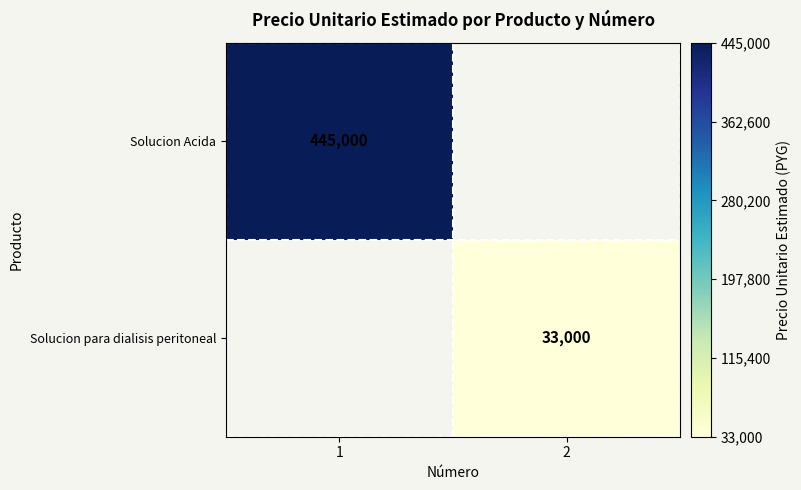

Is it true that Solucion para dialisis peritoneal equals 45983 at 2?

False